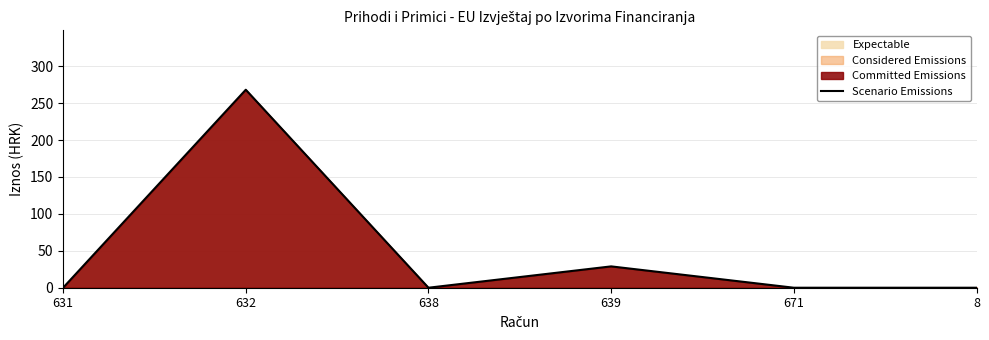

Is it true that the value at 632 is 470.7?

False